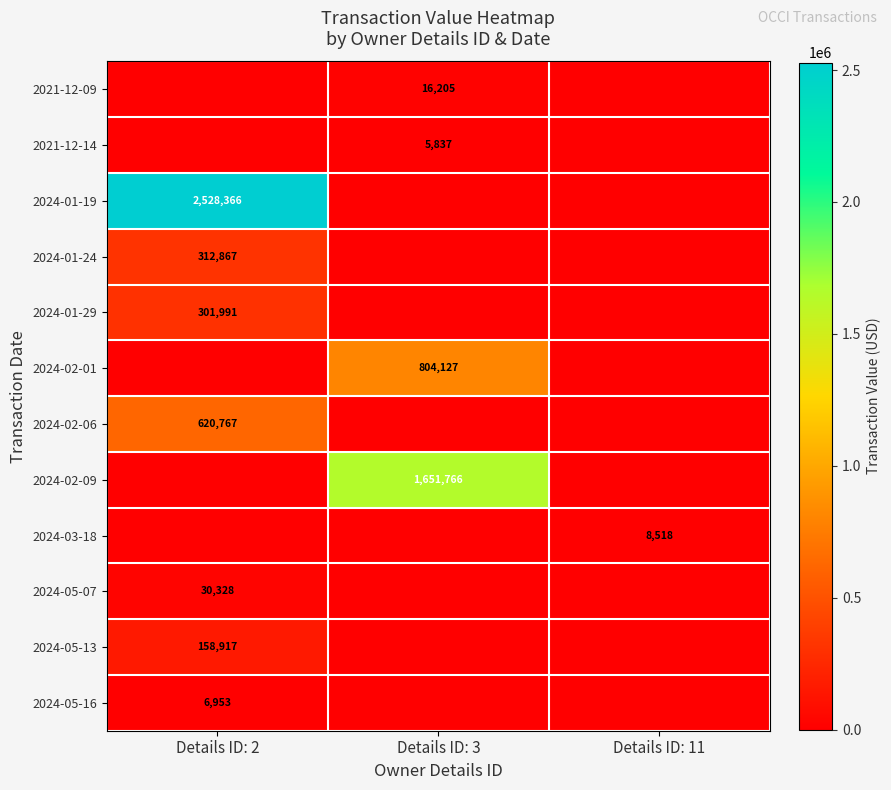

True or false: 2024-02-06 has a value of 825536 at Details ID: 2.

False